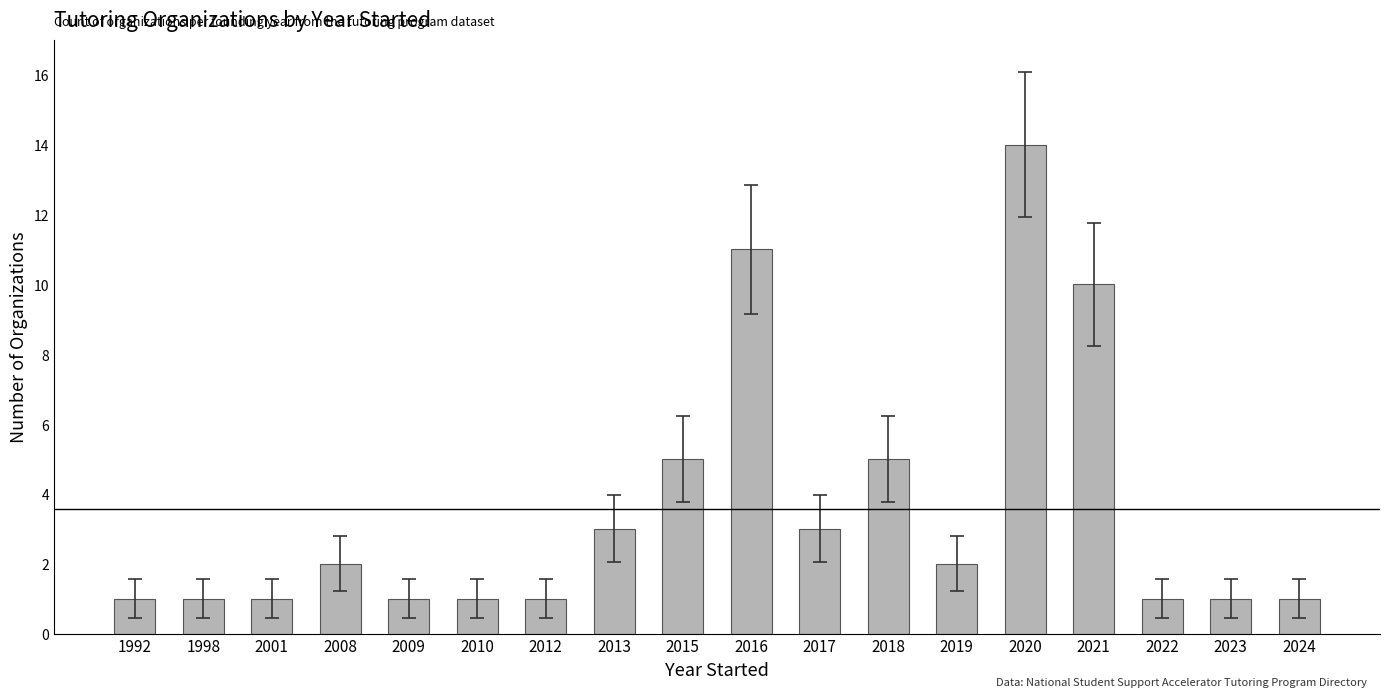

What is the difference between the maximum and minimum values?

13